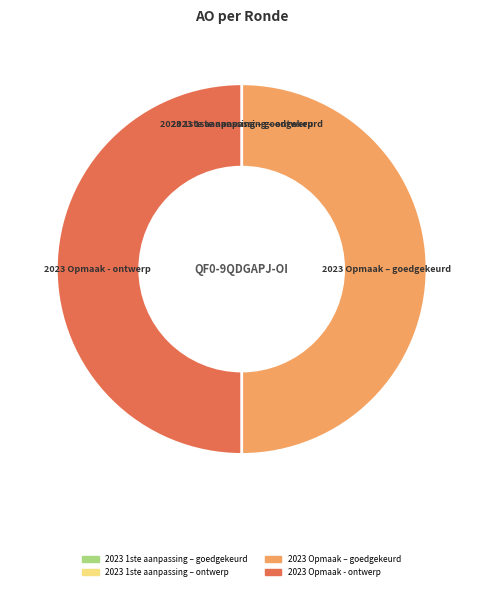

What is the ratio of the value at 2023 Opmaak - ontwerp to the value at 2023 Opmaak – goedgekeurd?

1.0